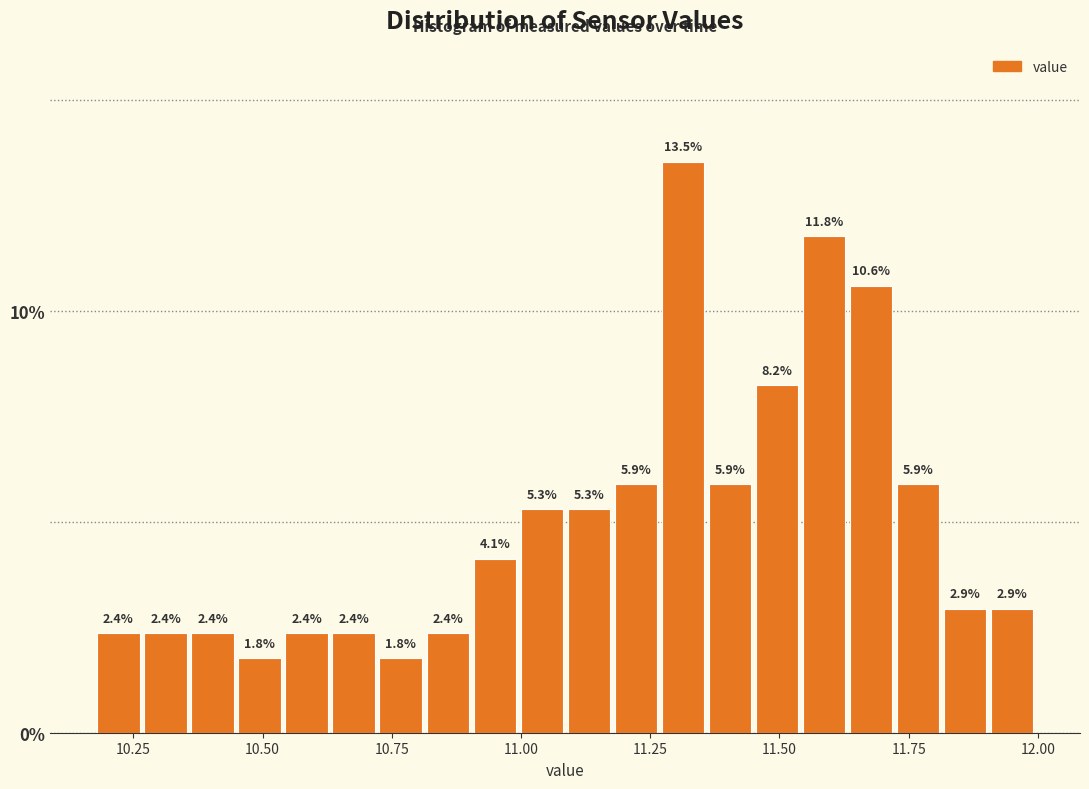

Around what value on the x-axis is the tallest bar? Give the approximate position of its centre, as read against the axis.

11.30